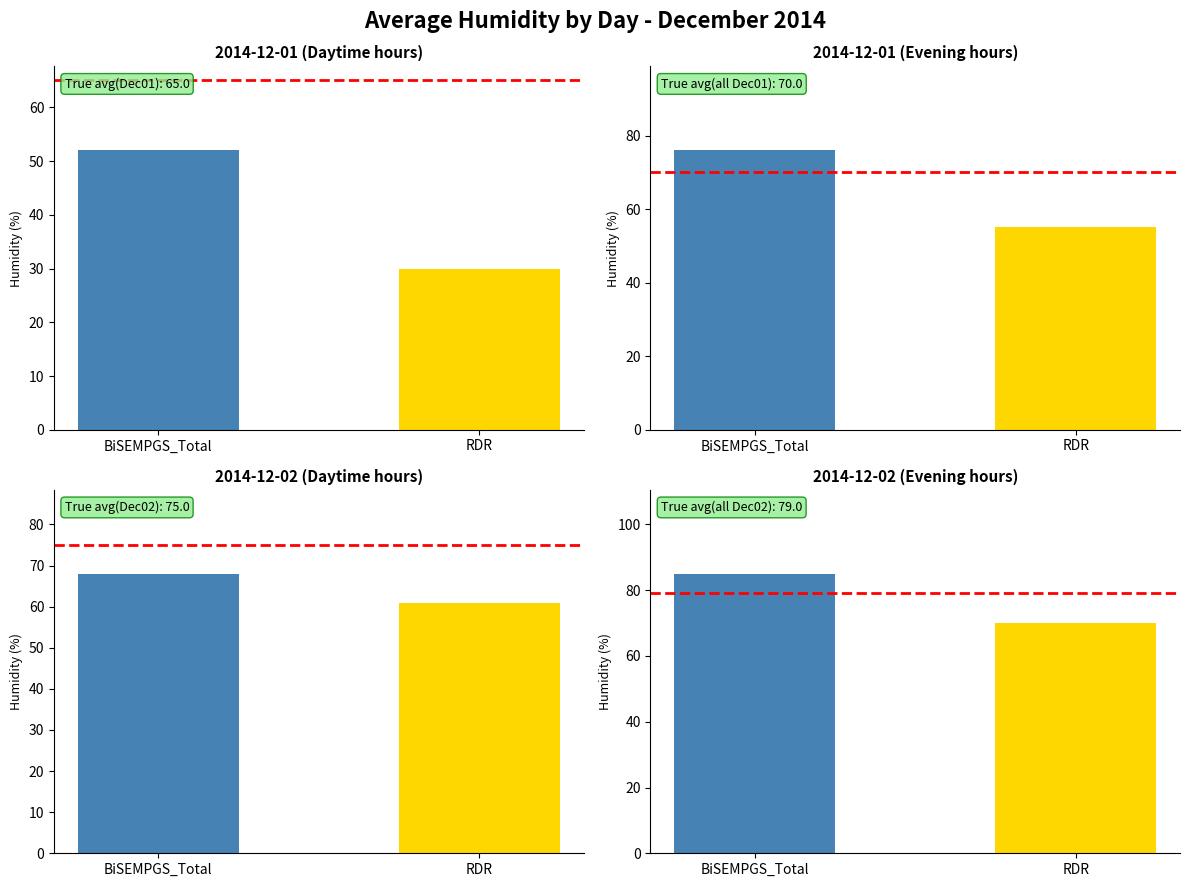

The Dec 01 series shows 76 at 21:00. True or false?

True